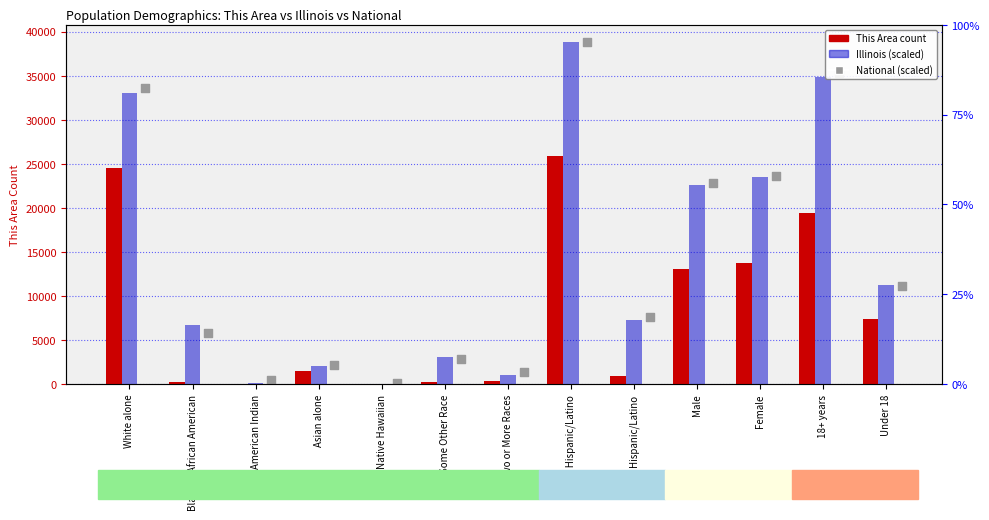

Is the value of National (scaled) at Male greater than the value of Illinois (scaled) at Black or African American?

Yes